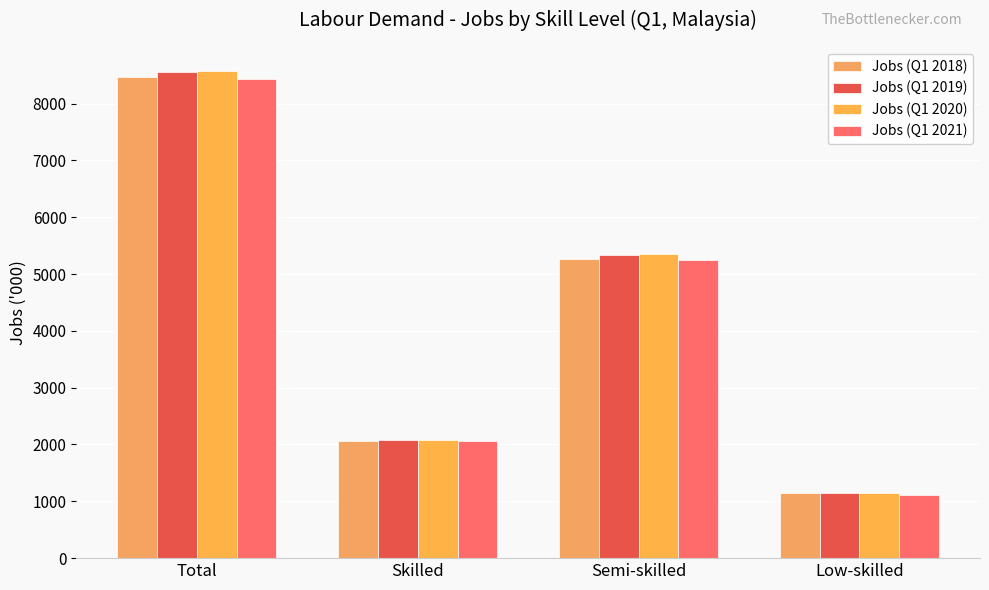

At which label does Jobs (Q1 2018) reach its minimum?

Low-skilled